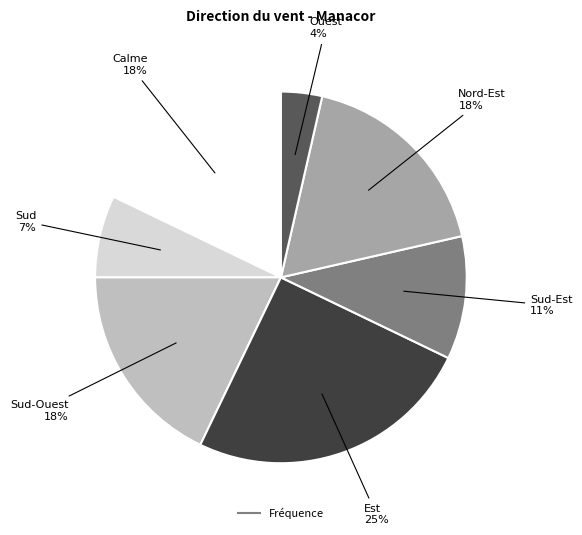

Is there a majority slice in this chart?

No